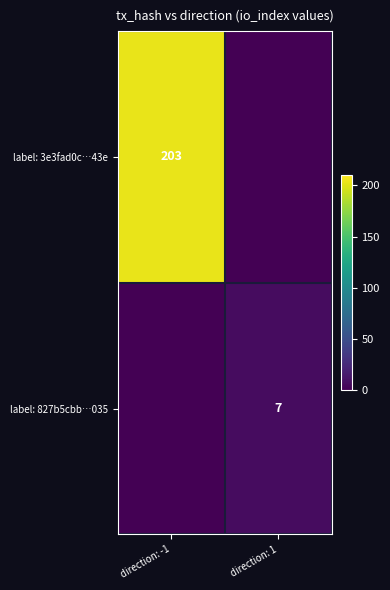

Is the value of label: 3e3fad0c…43e at direction: -1 greater than the value of label: 827b5cbb…035 at direction: 1?

Yes